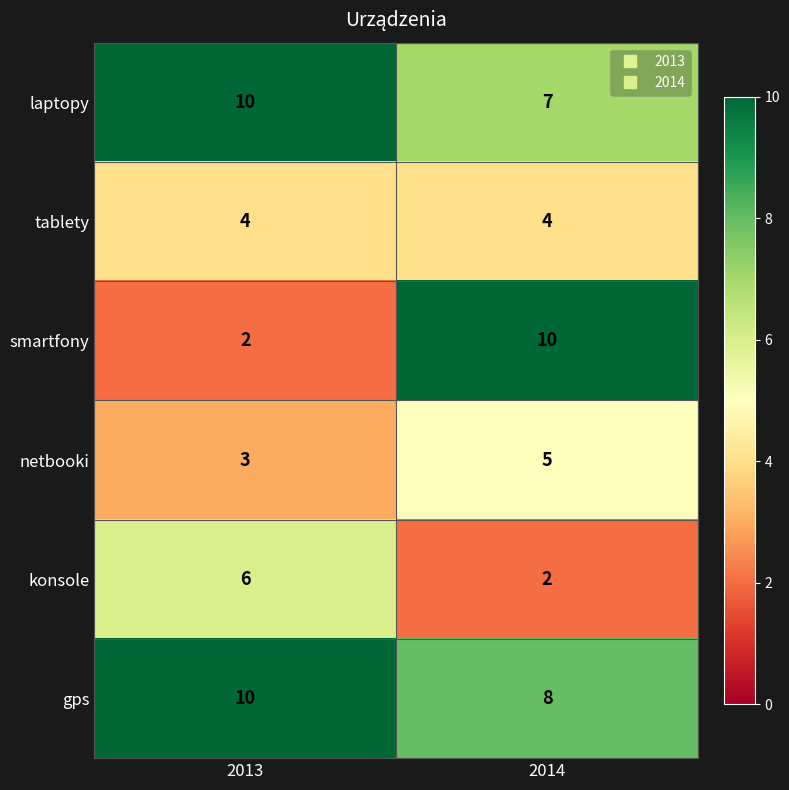

The konsole series shows 11 at 2013. True or false?

False